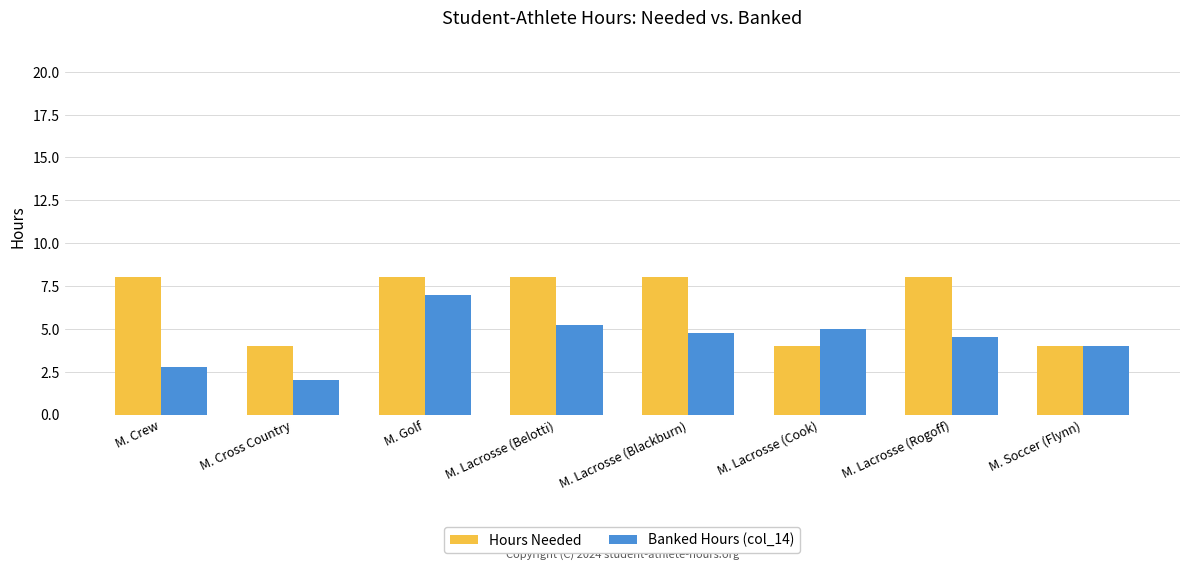

Rank the series by their maximum value, from highest to lowest.

Hours Needed, Banked Hours (col_14)